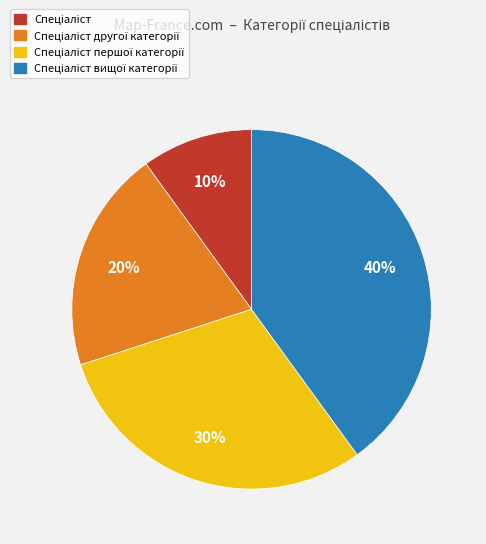

To the nearest percent, what is the difference between the largest and smallest slice percentages?

30%